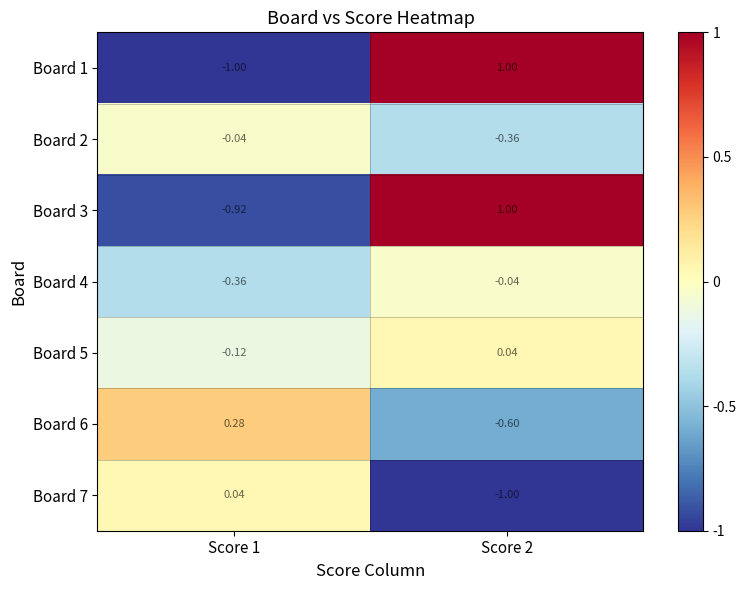

Is the value of Board 4 at Score 1 greater than the value of Board 6 at Score 2?

Yes